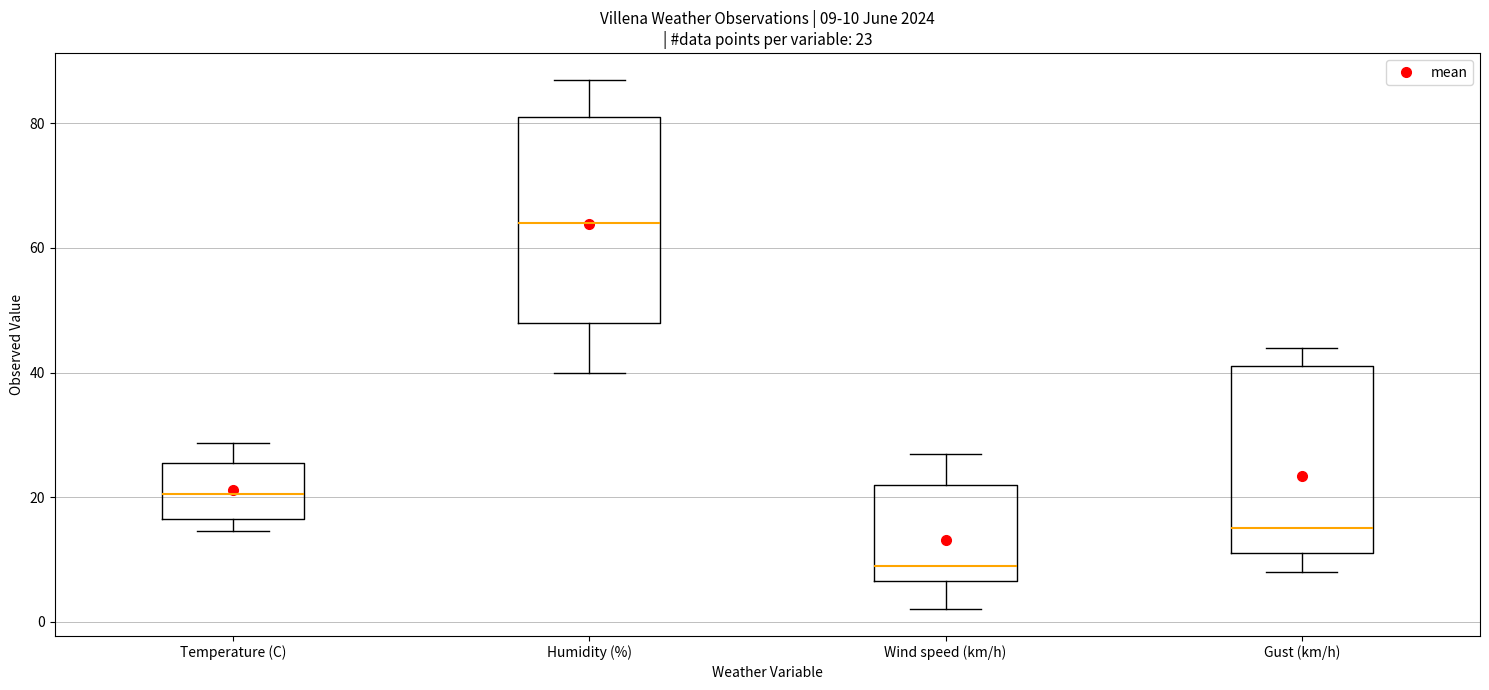

Comparing the boxes themselves (not the whiskers), which one is the tallest?

Humidity (%)